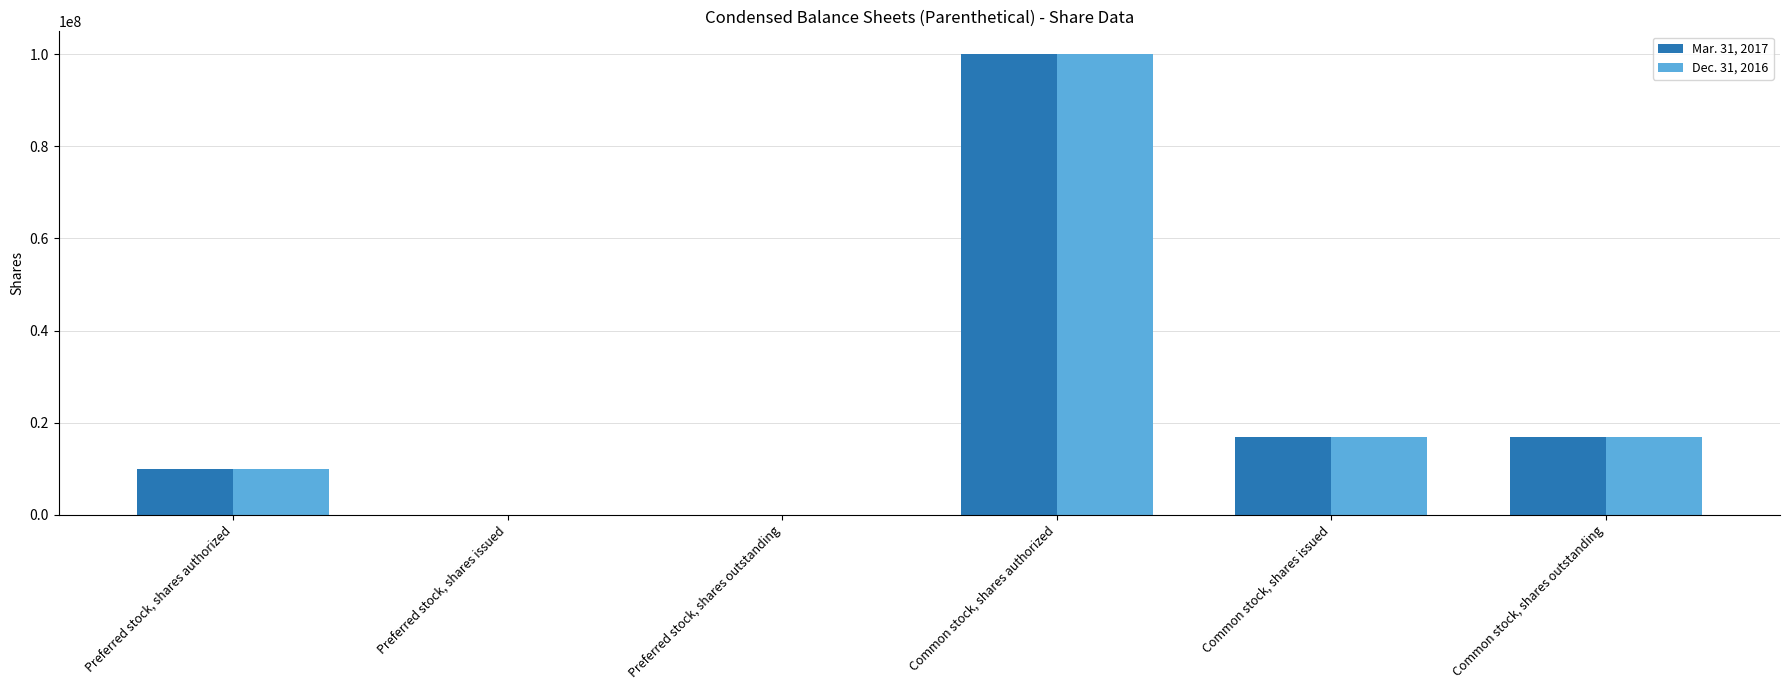

Reading right to left, extract all data points from this chart.

Mar. 31, 2017: Common stock, shares outstanding=16971664	Common stock, shares issued=16971664	Common stock, shares authorized=100000000	Preferred stock, shares outstanding=0	Preferred stock, shares issued=0	Preferred stock, shares authorized=10000000
Dec. 31, 2016: Common stock, shares outstanding=16950940	Common stock, shares issued=16950940	Common stock, shares authorized=100000000	Preferred stock, shares outstanding=0	Preferred stock, shares issued=0	Preferred stock, shares authorized=10000000